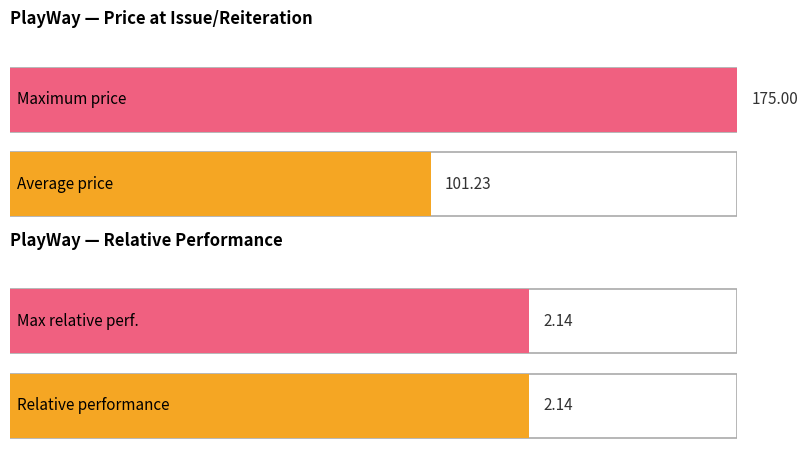

The chart shows a value of 22.6 at 03.09.2017. True or false?

False